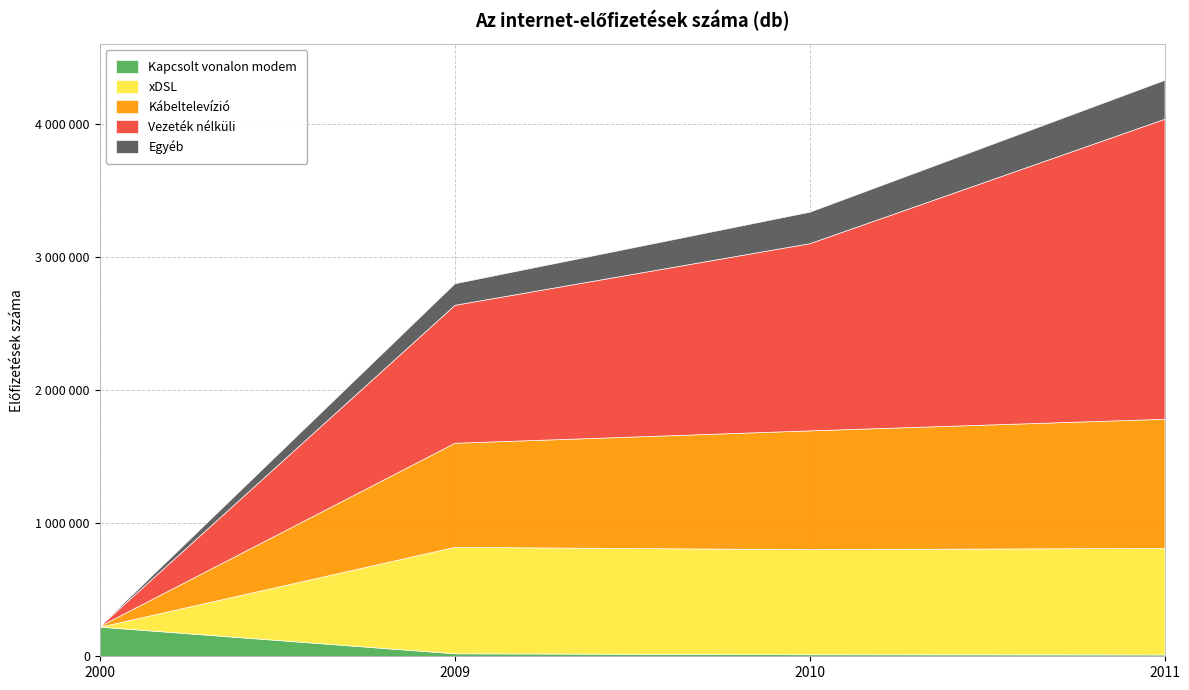

Does the chart have visible grid lines?

Yes